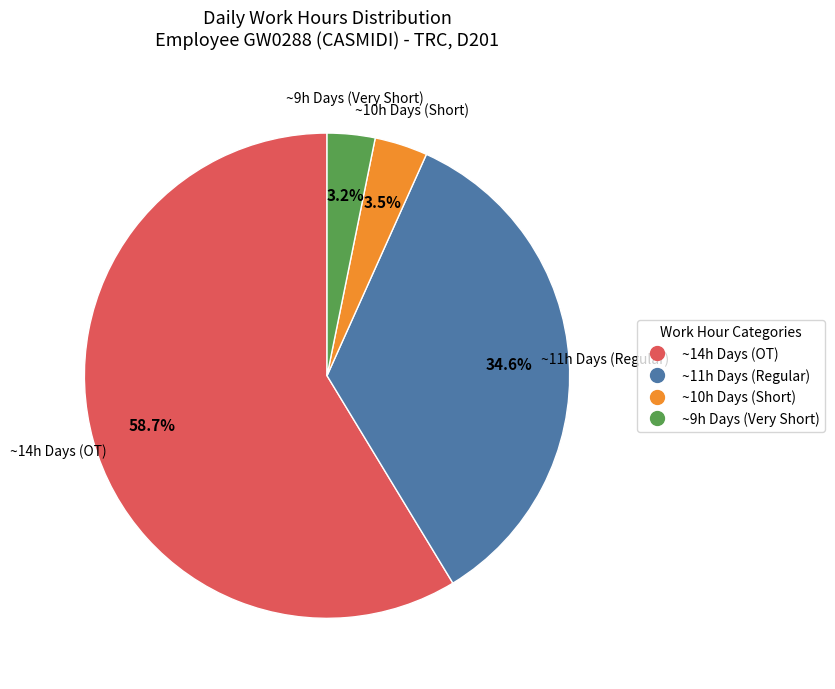

Is there a majority slice in this chart?

Yes